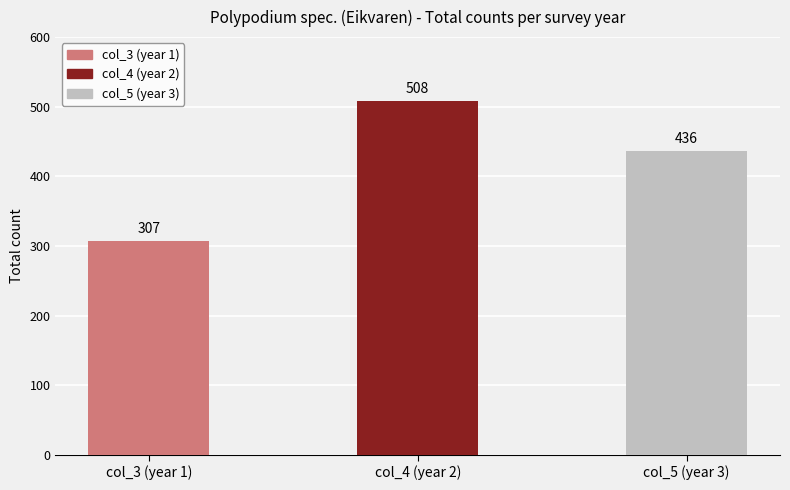

At which label does the data first exceed 436?

col_4 (year 2)